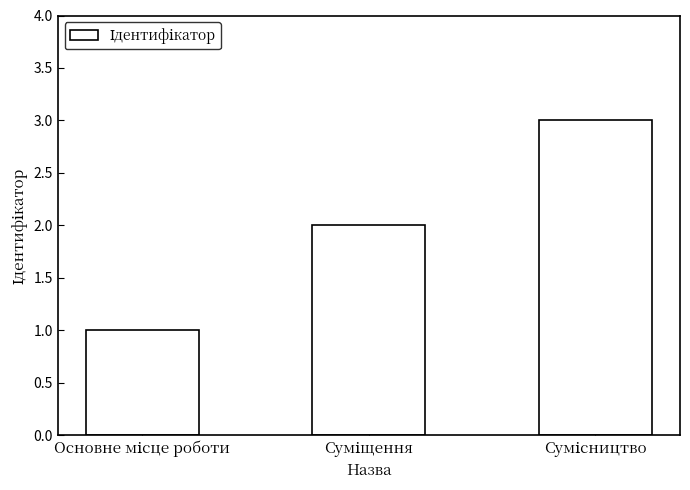

What is the sum of all values?

6